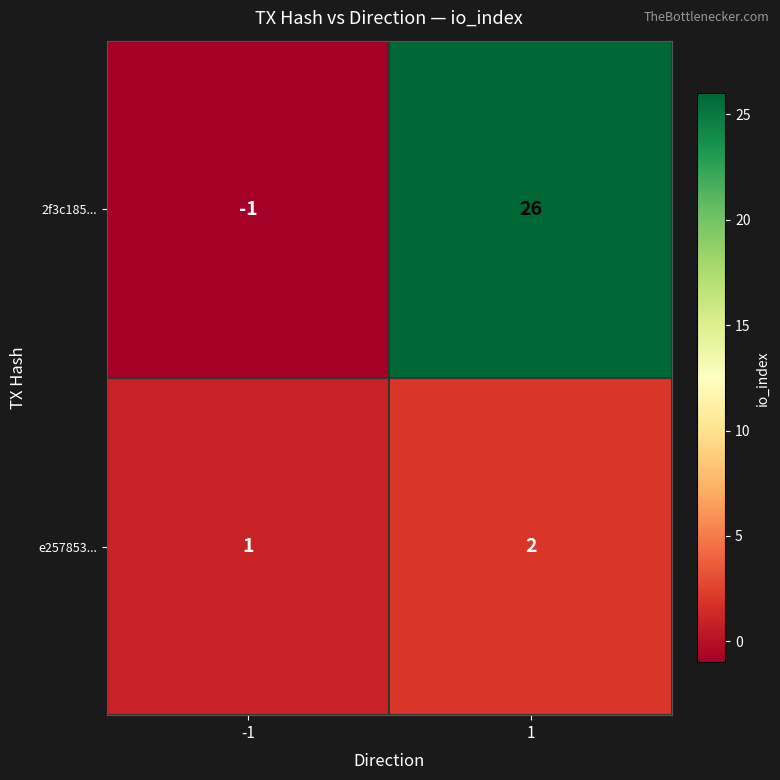

What is the sum of the e257853... values at 1 and -1?

3